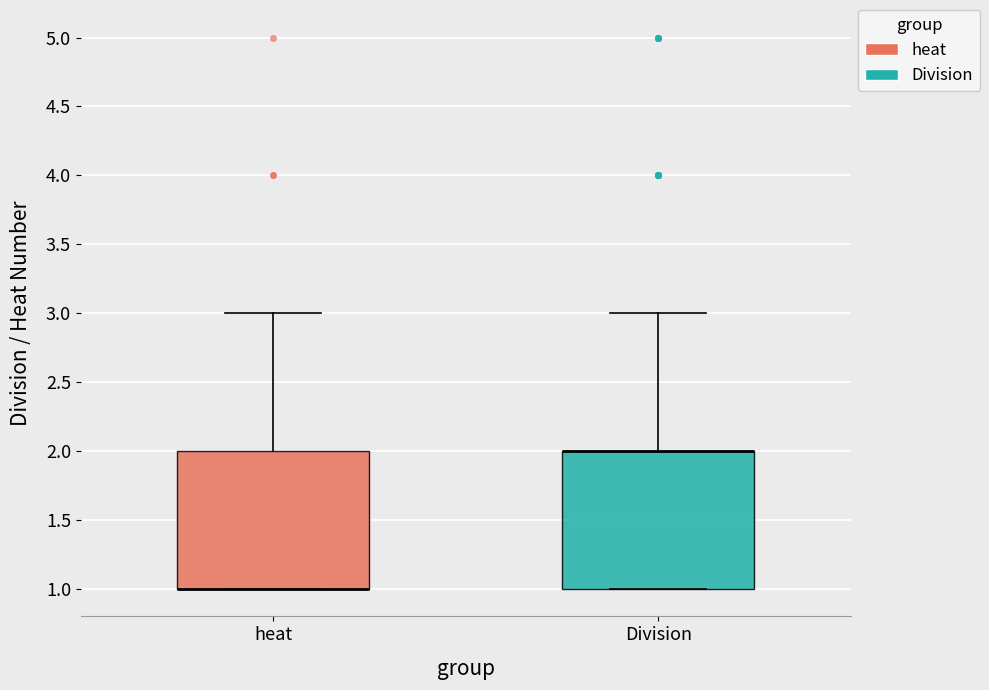

Reading left to right, read every box against the y-axis: the position of its median line, the range the box covers, and the ends of its whiskers. The values are not printed on the chart, so give them approximately, as read against the axis.

heat: median 1 (drawn on the box's lower edge), box 1 to 2, whiskers 1 to 3
Division: median 2 (drawn on the box's upper edge), box 1 to 2, whiskers 1 to 3